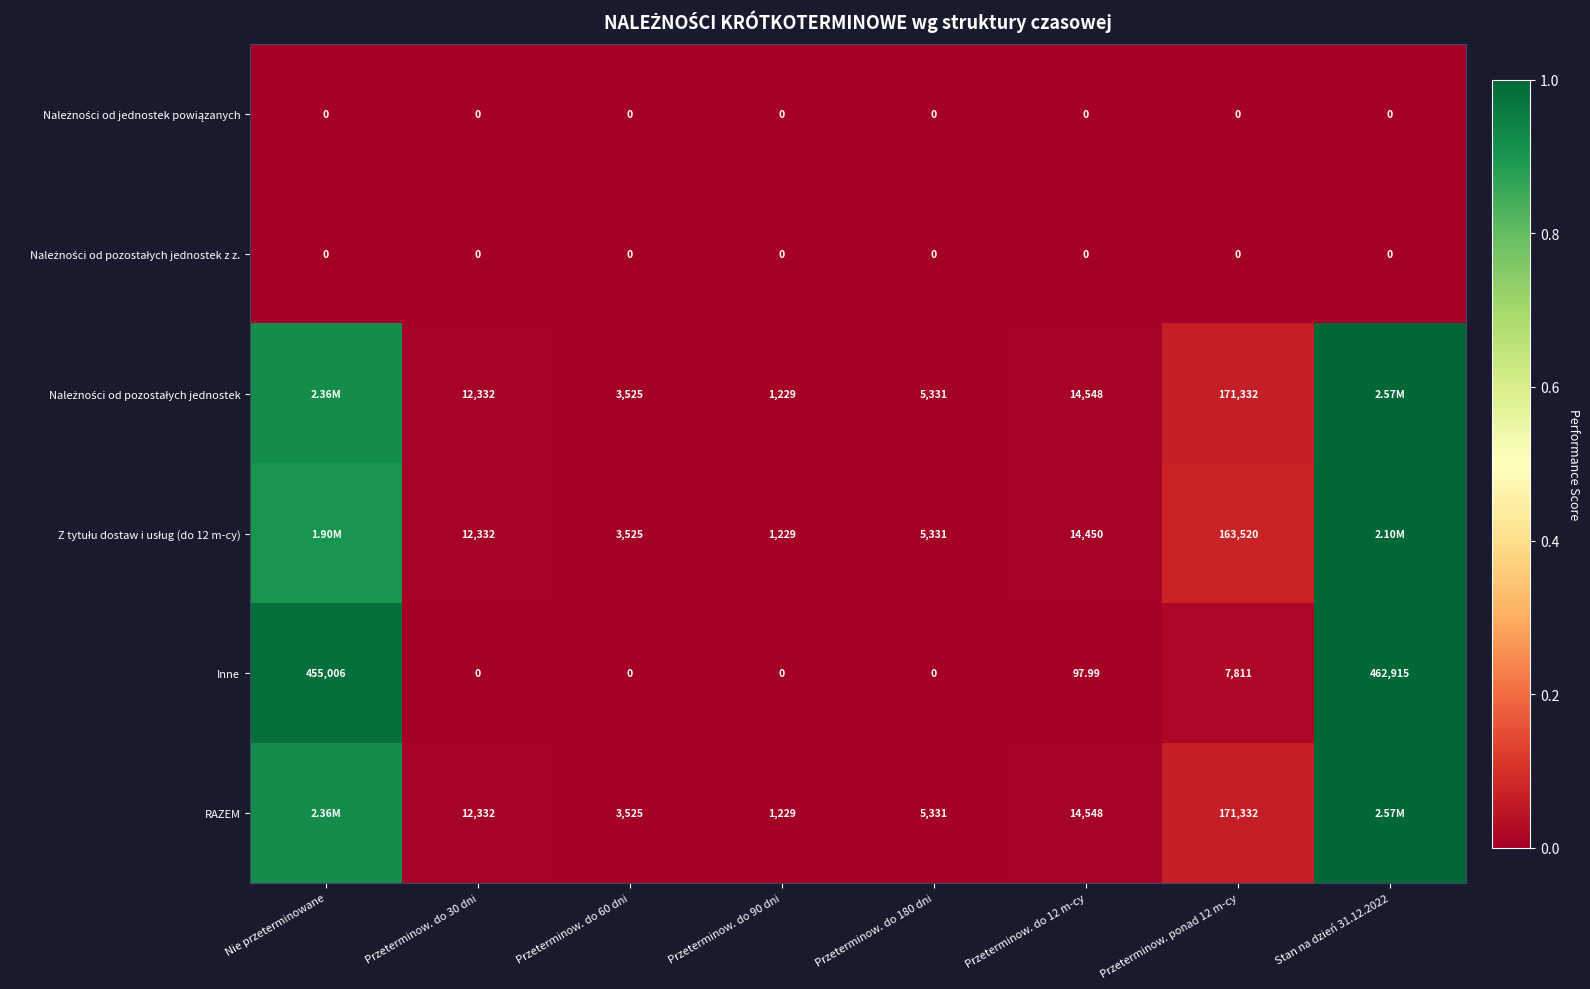

At how many categories does at least one series exceed 0?

7